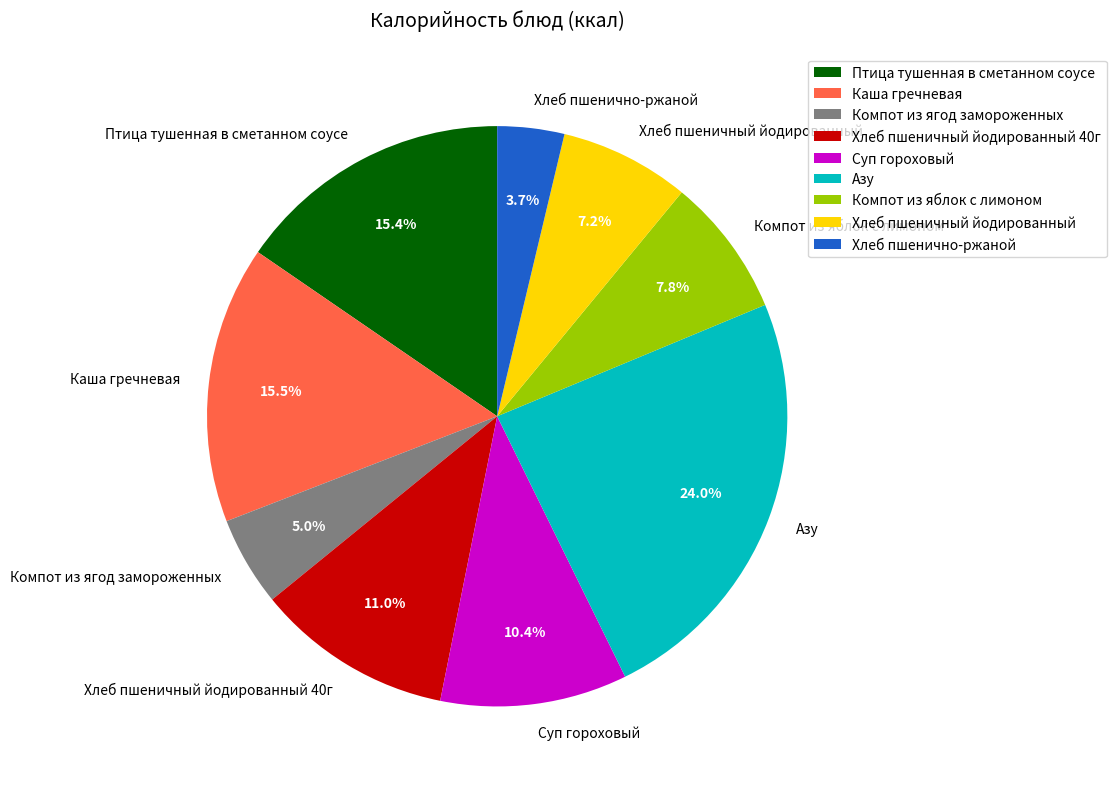

Is there a majority slice in this chart?

No